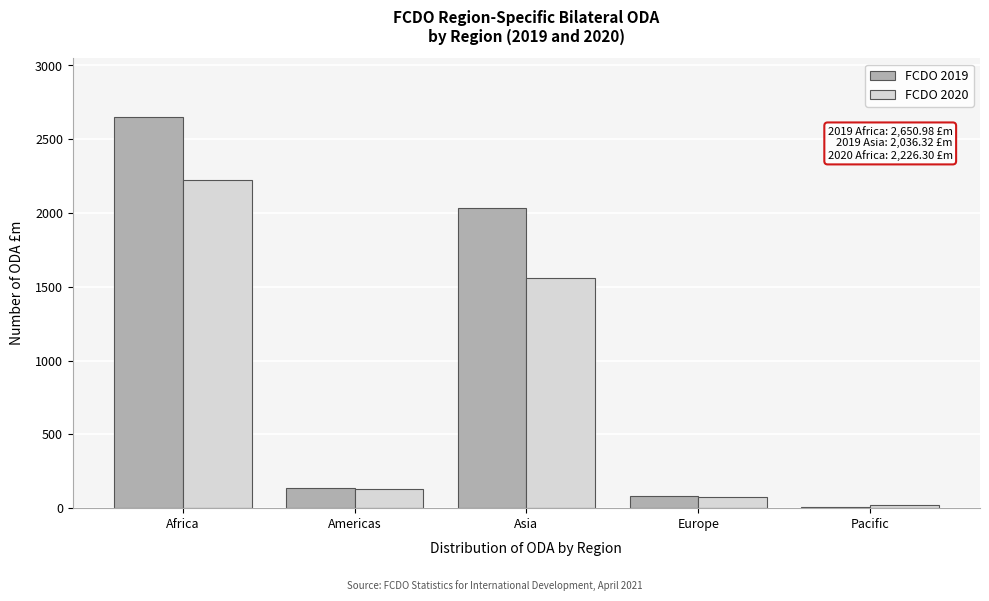

Reading left to right, transcribe all the data shown in this chart.

FCDO 2019: Africa=2651.0	Americas=134.4	Asia=2036.3	Europe=84.5	Pacific=10.1
FCDO 2020: Africa=2226.3	Americas=132.7	Asia=1561.7	Europe=76.2	Pacific=22.2